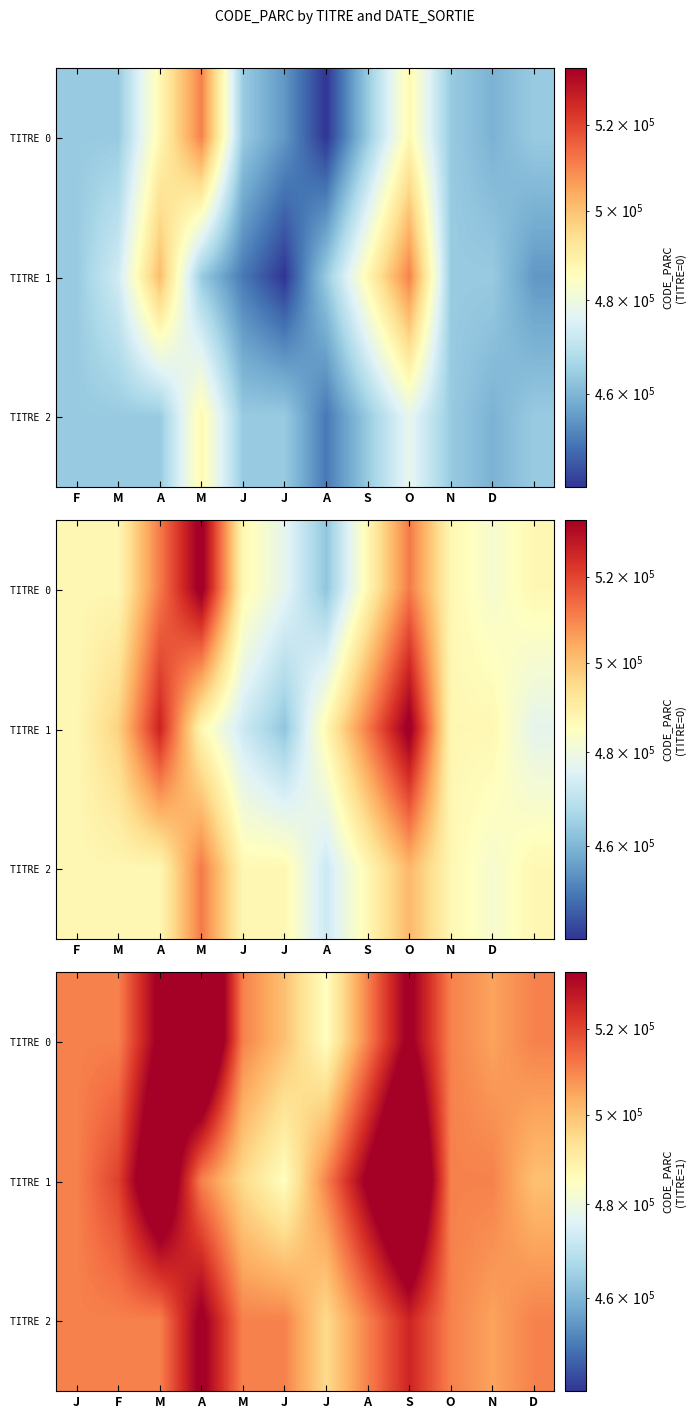

Which label corresponds to the smallest value in the chart?

J